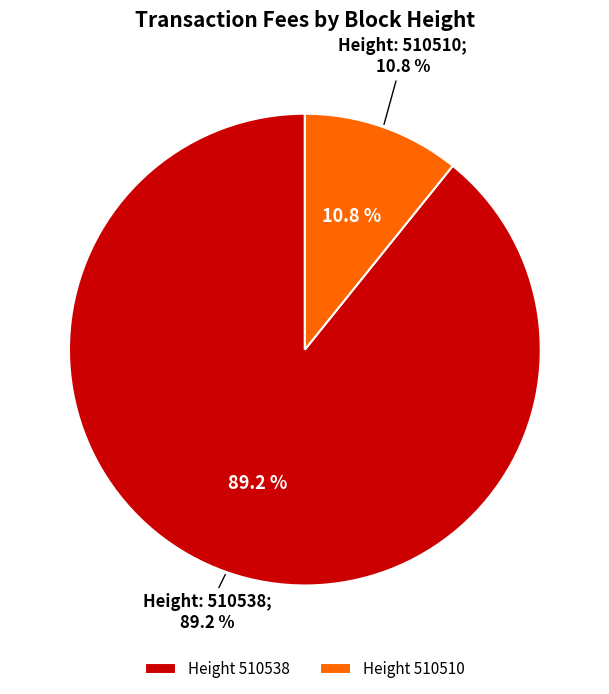

Is there a majority slice in this chart?

Yes